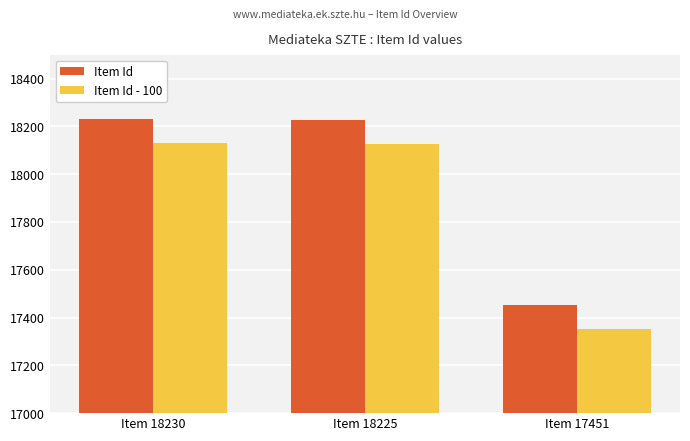

The value of Item Id - 100 at Item 18230 is 18130. True or false?

True